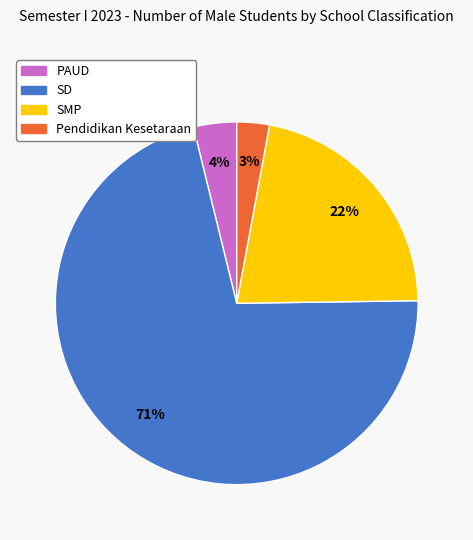

Between Pendidikan Kesetaraan and SD, which is larger?

SD